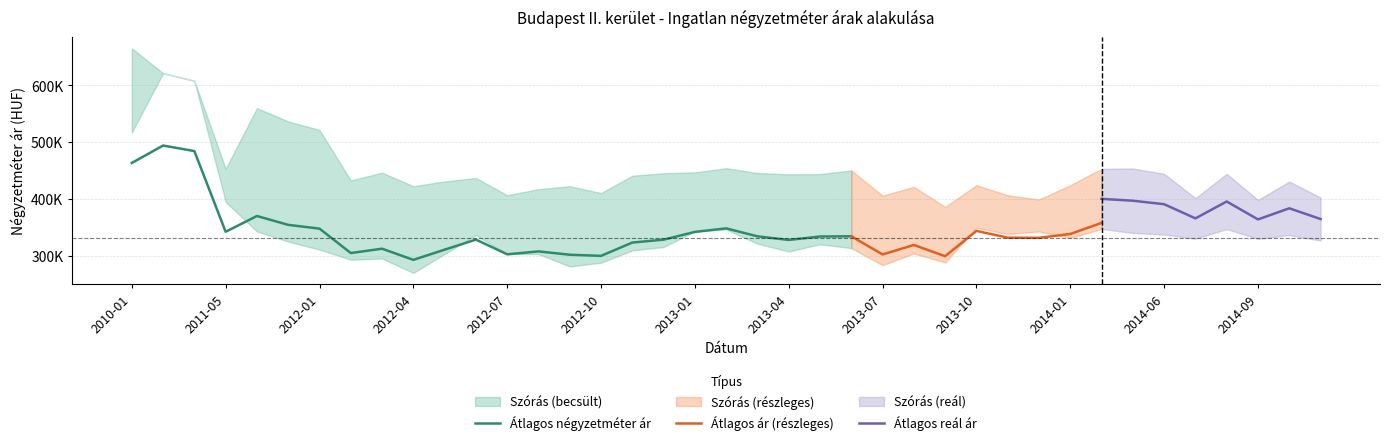

What is the label of the 34th point from the left?

2014-06